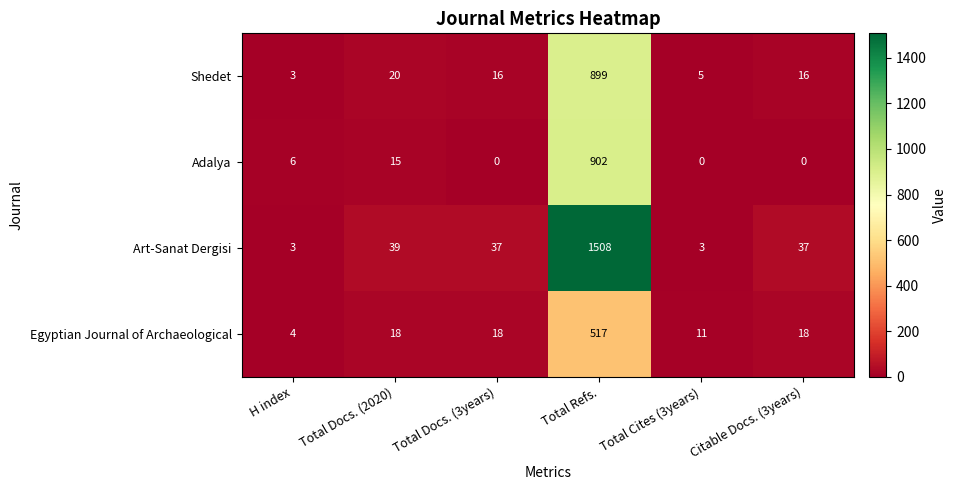

Rank the series at Total Refs. from highest to lowest value.

Art-Sanat Dergisi, Adalya, Shedet, Egyptian Journal of Archaeological